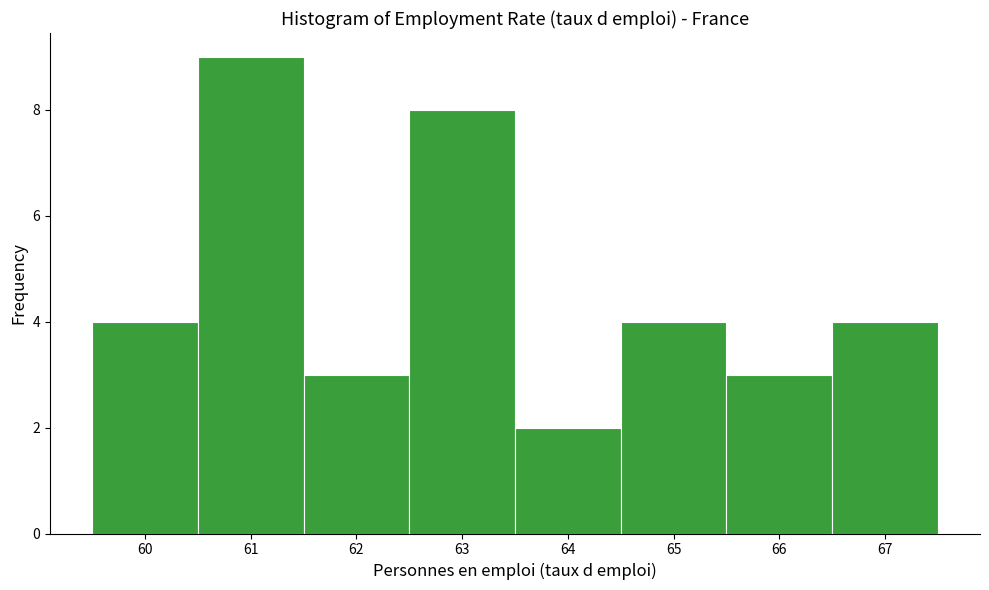

Over which range of the x-axis is the bar tallest?

60.5 to 61.5